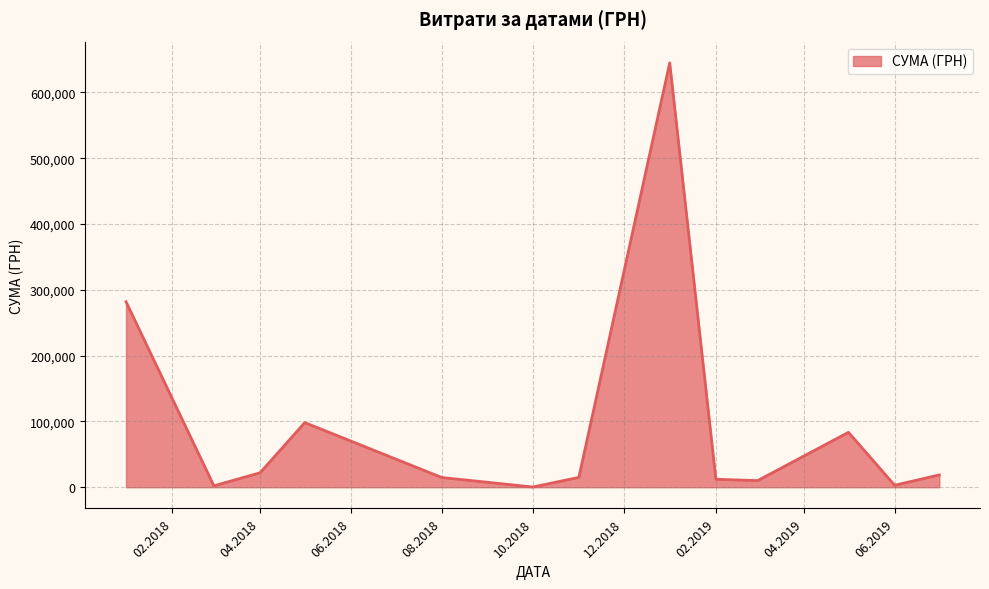

What is the difference between the maximum and minimum values?

644666.1